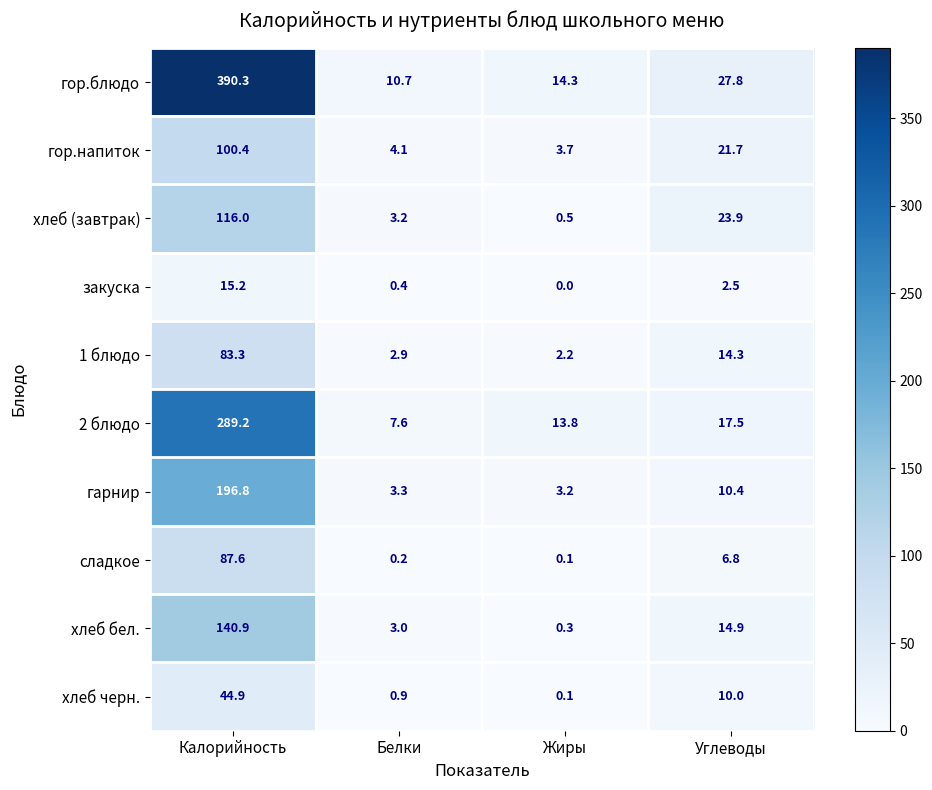

What is the difference between the maximum and minimum values in the закуска series?

15.2